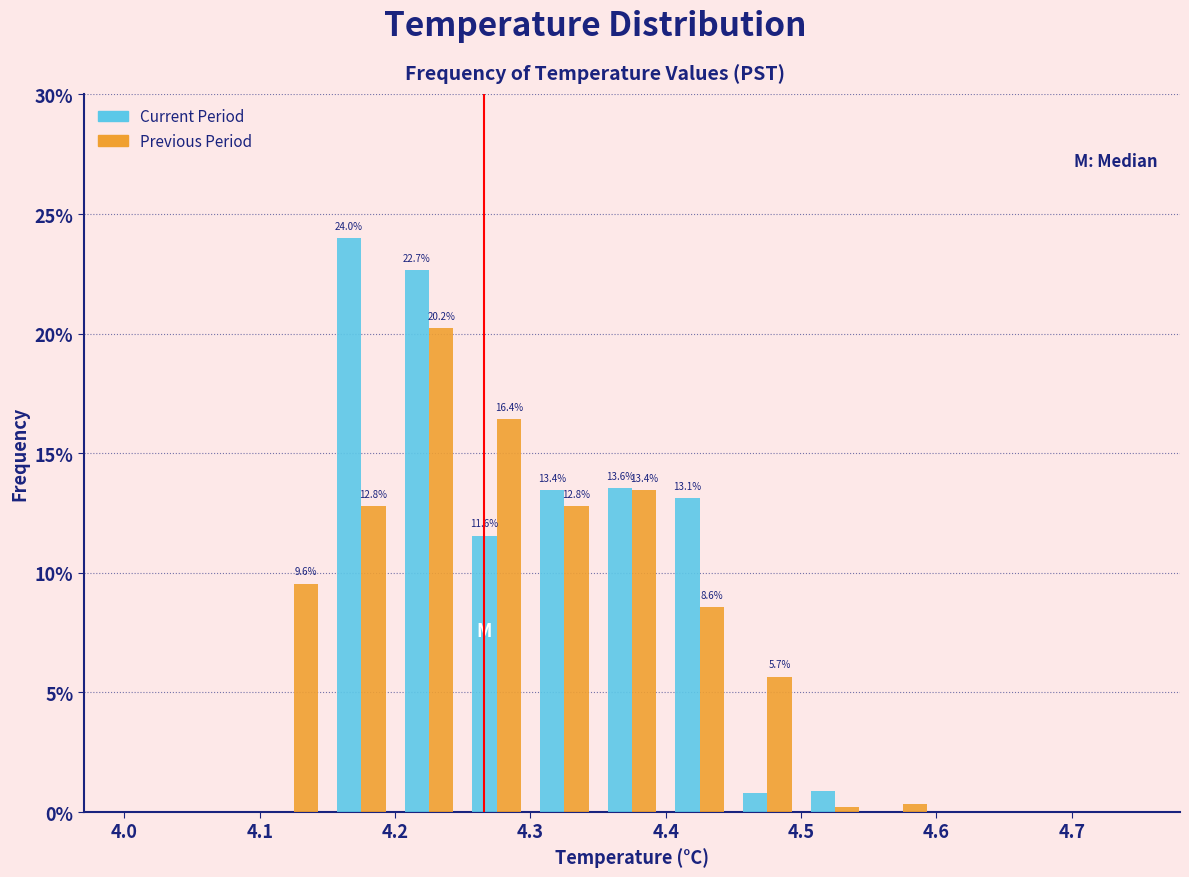

In the Previous Period series, which range on the x-axis has the tallest bar?

4.20 to 4.25